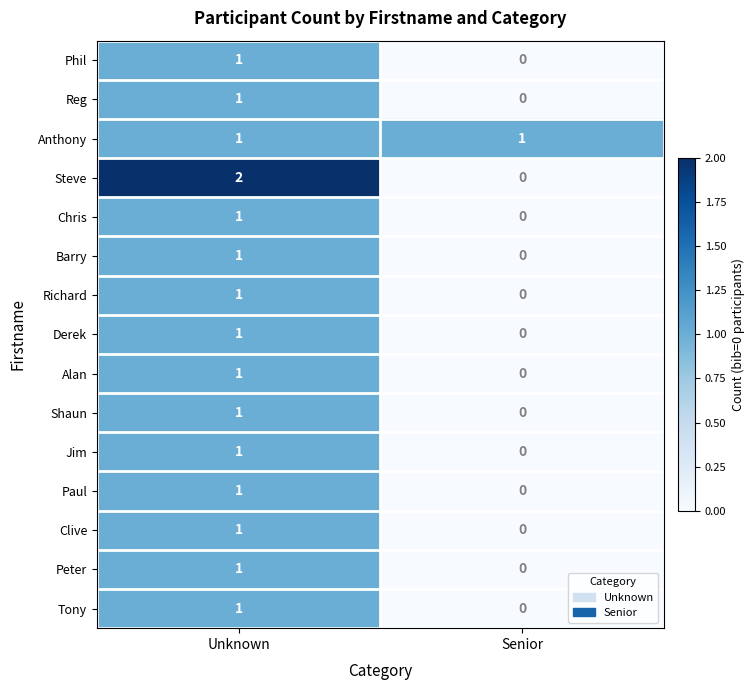

Which category has the highest value in the Paul series?

Unknown